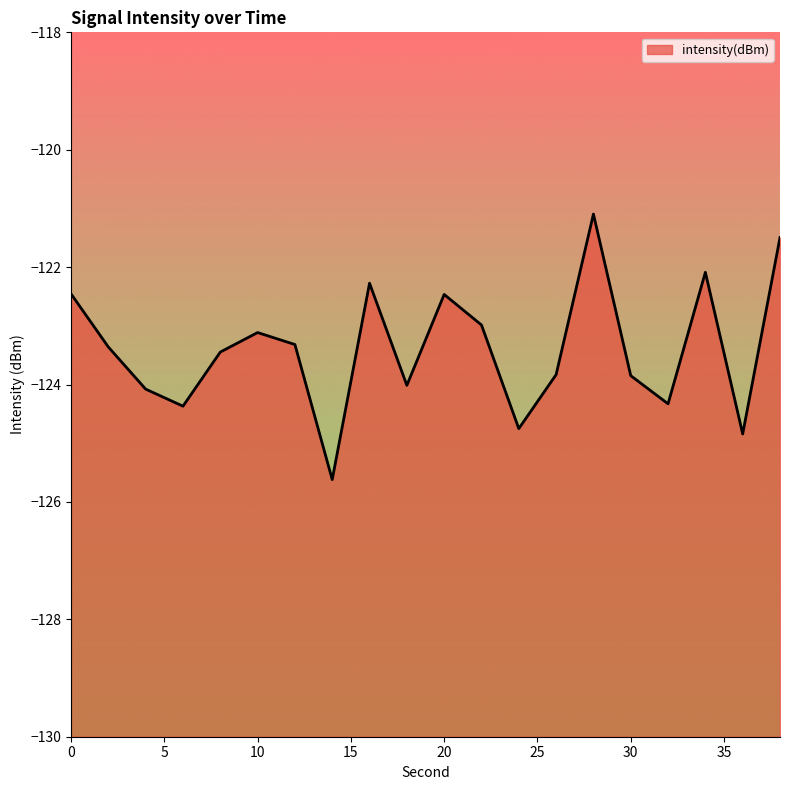

At which label is the value closest to -123?

22